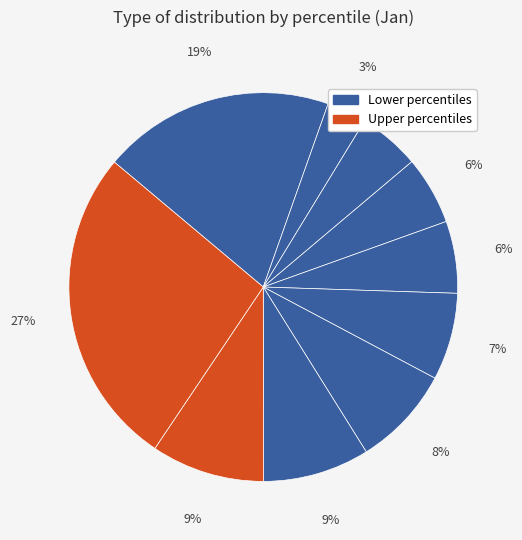

How many slices are in this pie chart?

10